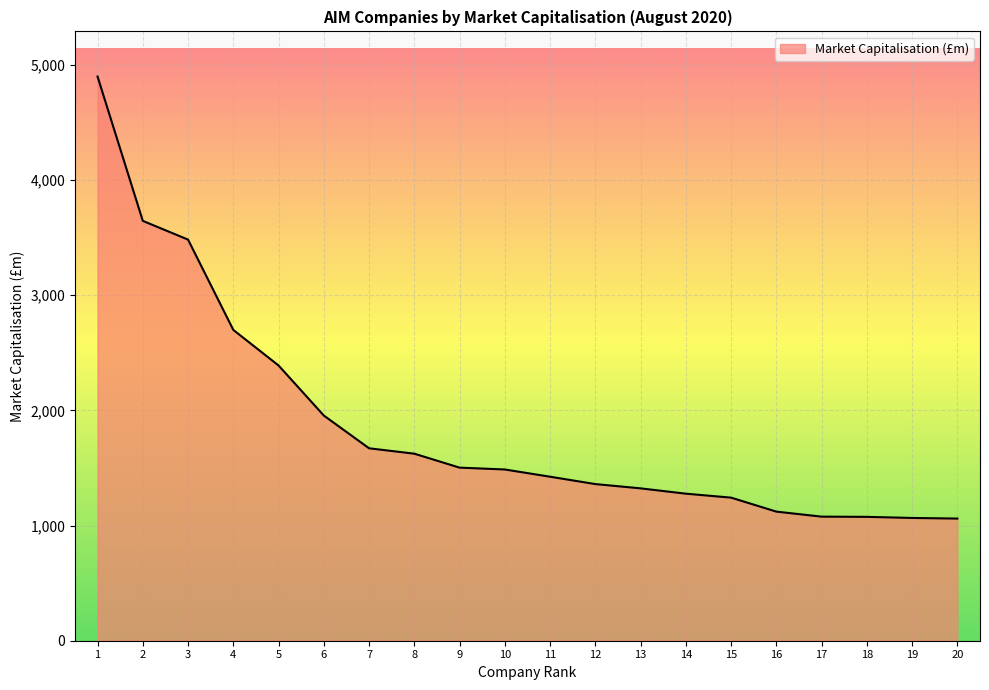

How many lines are shown in the chart?

1